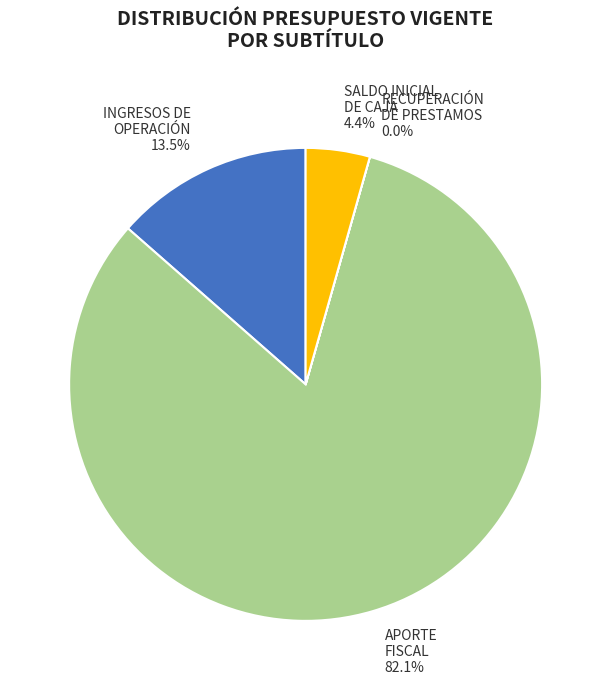

What is the ratio of the value at APORTE FISCAL 82.1% to the value at SALDO INICIAL DE CAJA 4.4%?

18.7